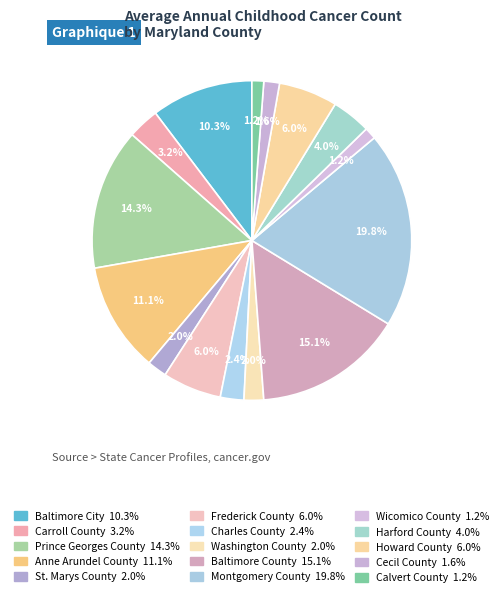

How many segments does this pie chart have?

15